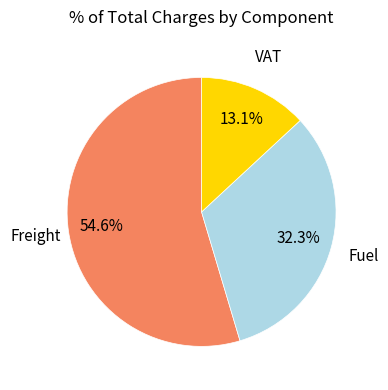

Between Fuel and VAT, which is larger?

Fuel